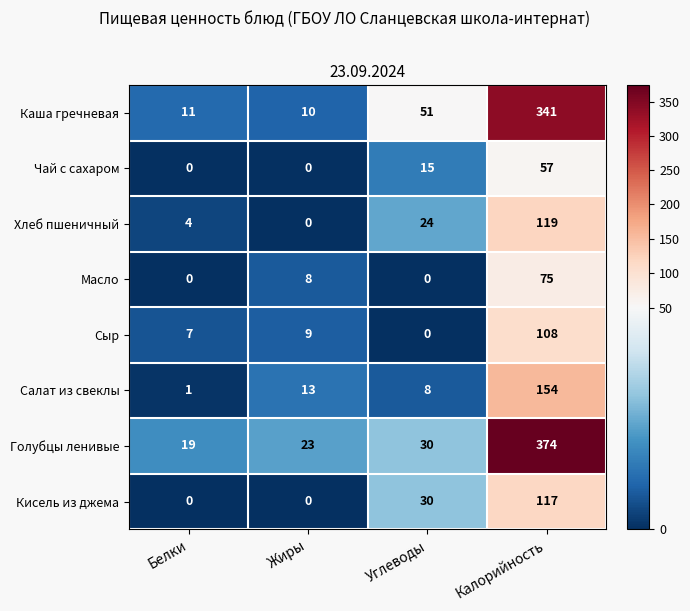

What value does the Масло series have at Жиры, to the nearest 5?

10